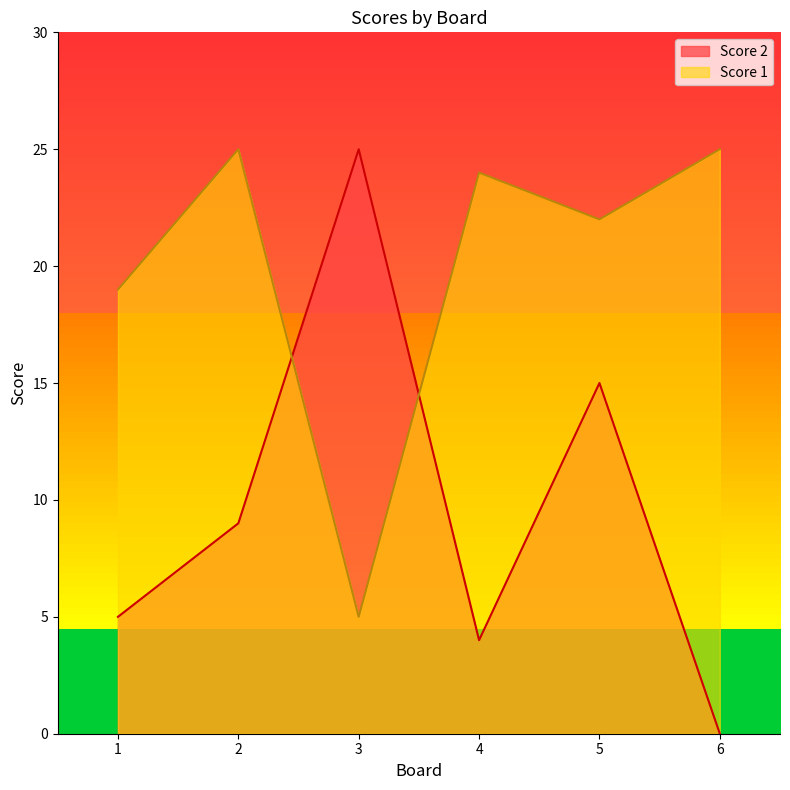

At which category does Score 1 reach its first local valley?

3